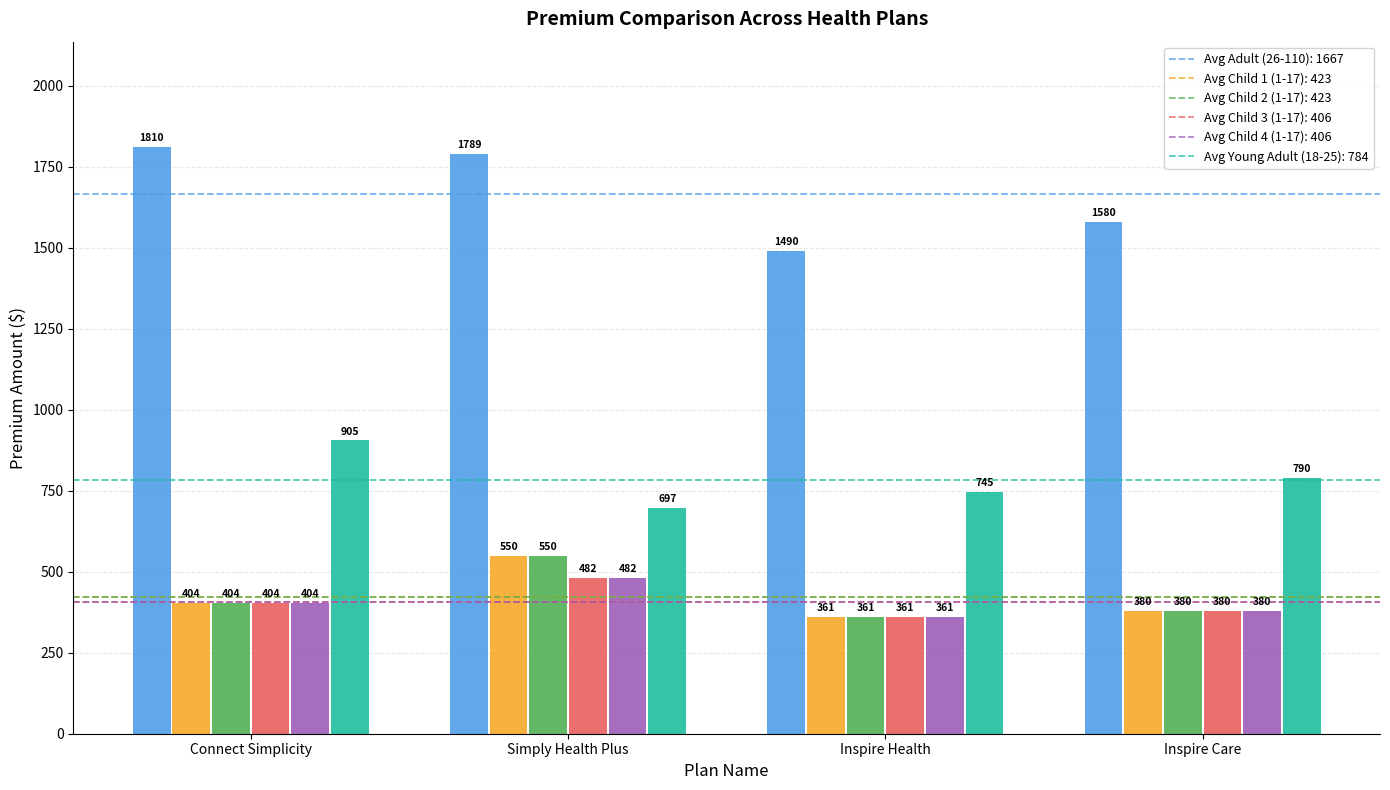

Which label corresponds to the smallest value in the chart?

Inspire Health